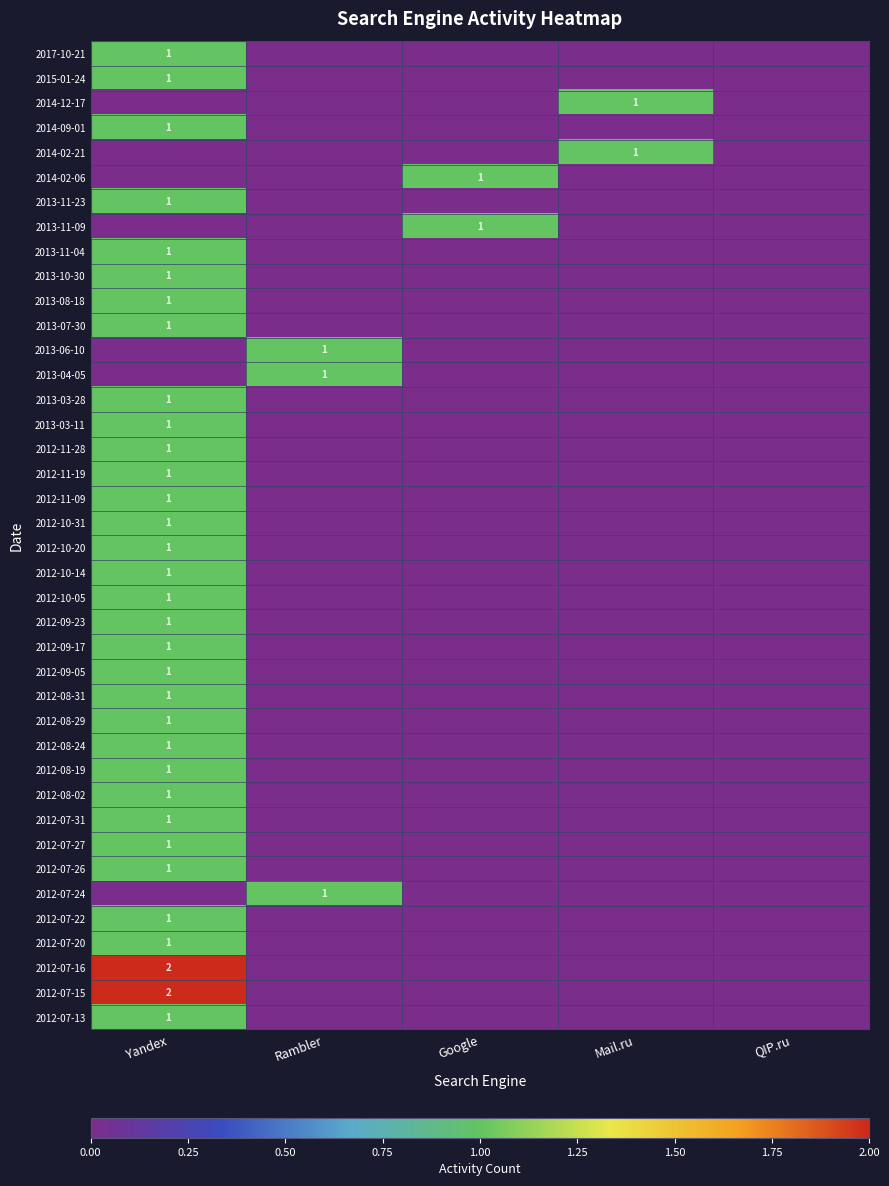

The 2012-11-09 series shows 1 at Yandex. True or false?

True